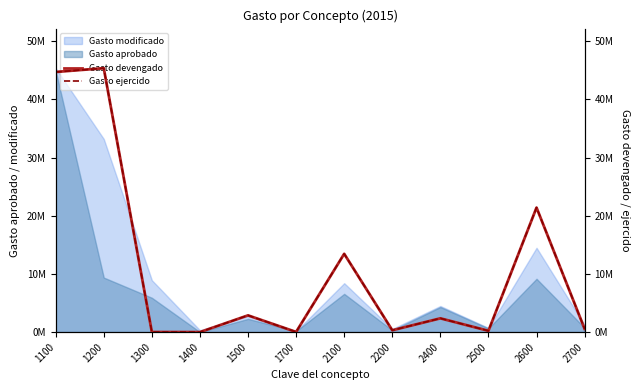

At which label does Gasto devengado reach its minimum?

1400